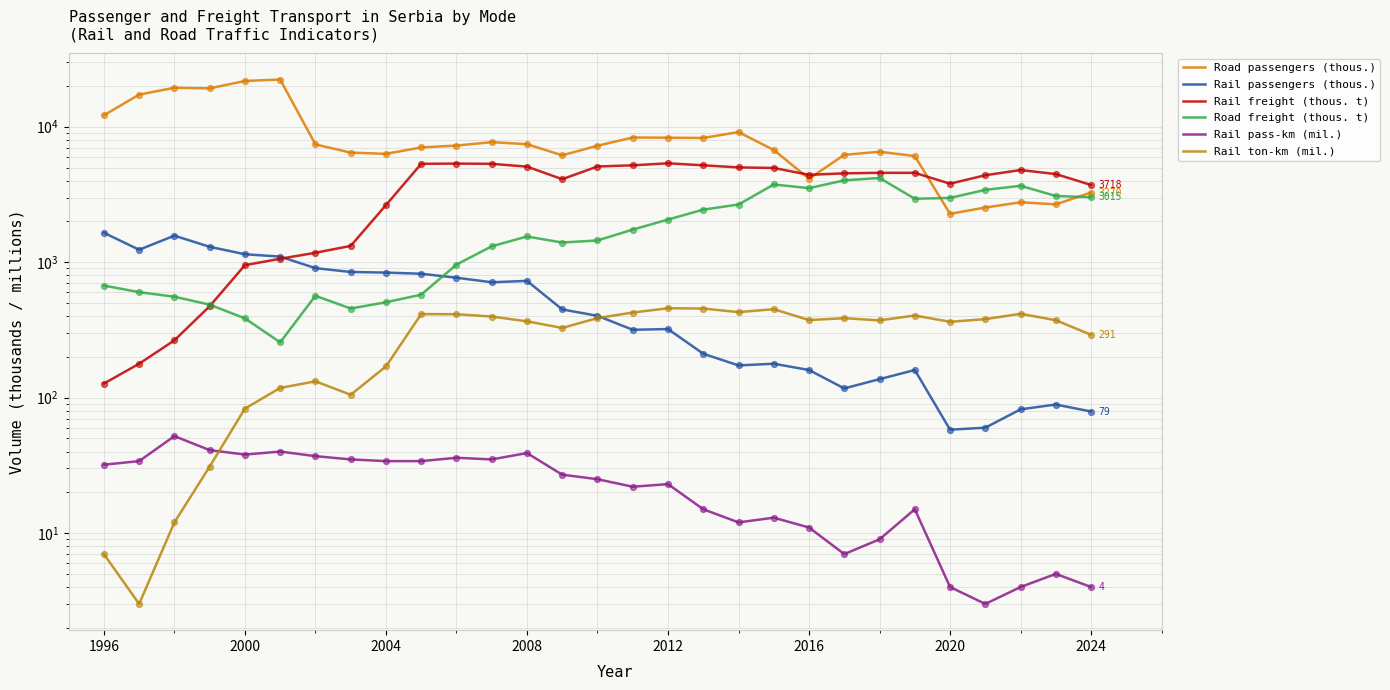

Which series has the widest spread of Y values?

Road passengers (thous.)